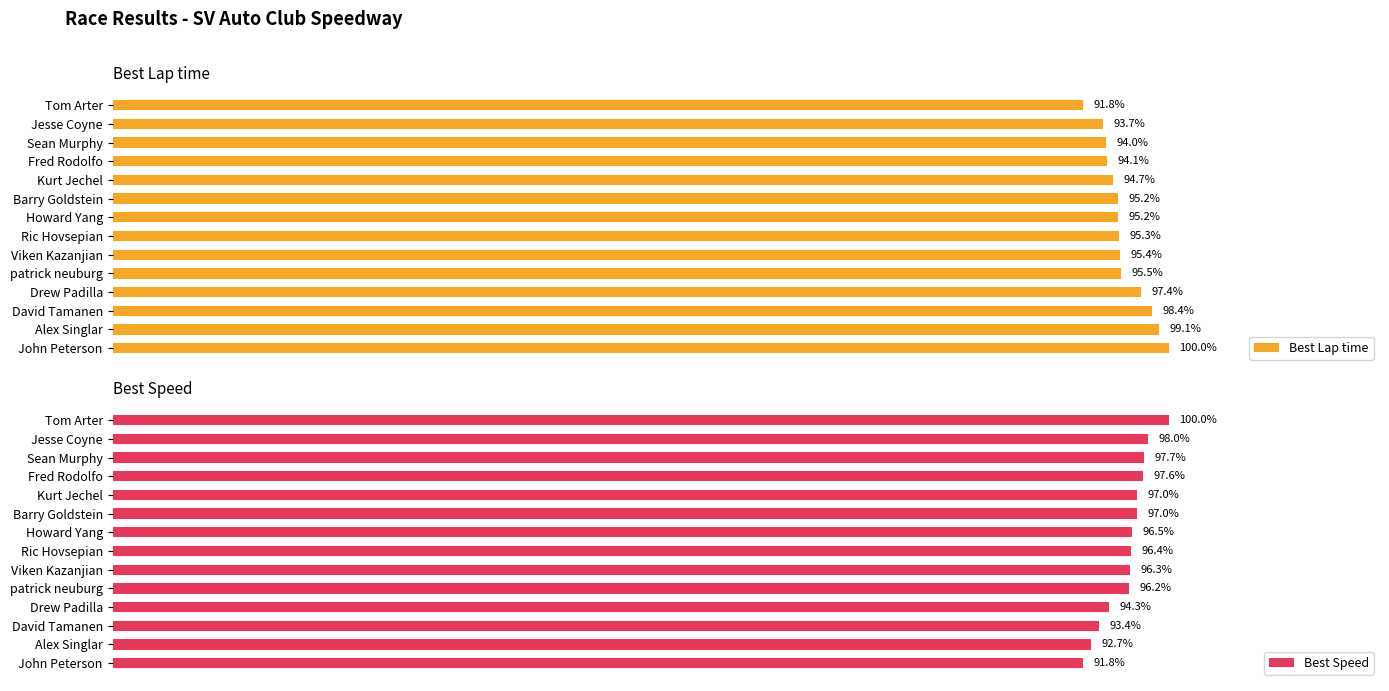

Rank the series by their average value, from lowest to highest.

Best Lap time, Best Speed